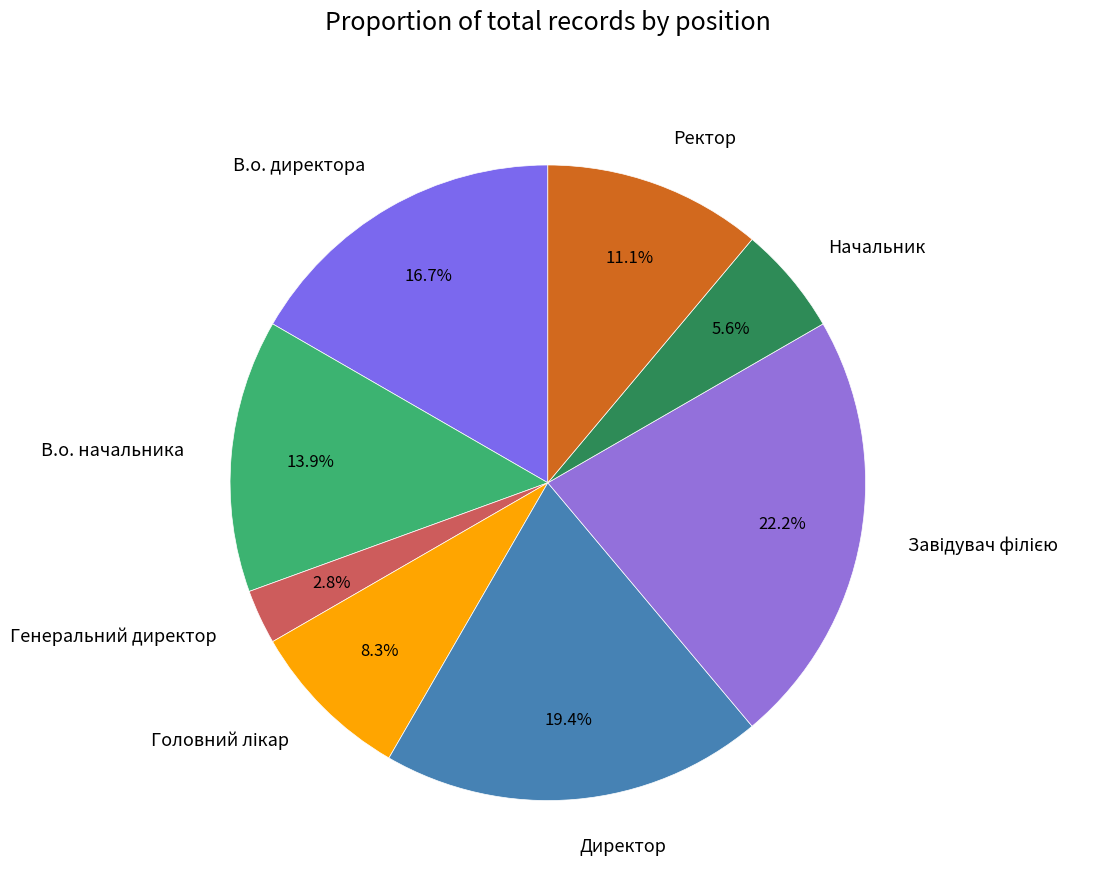

Which slice is the smallest?

Генеральний директор